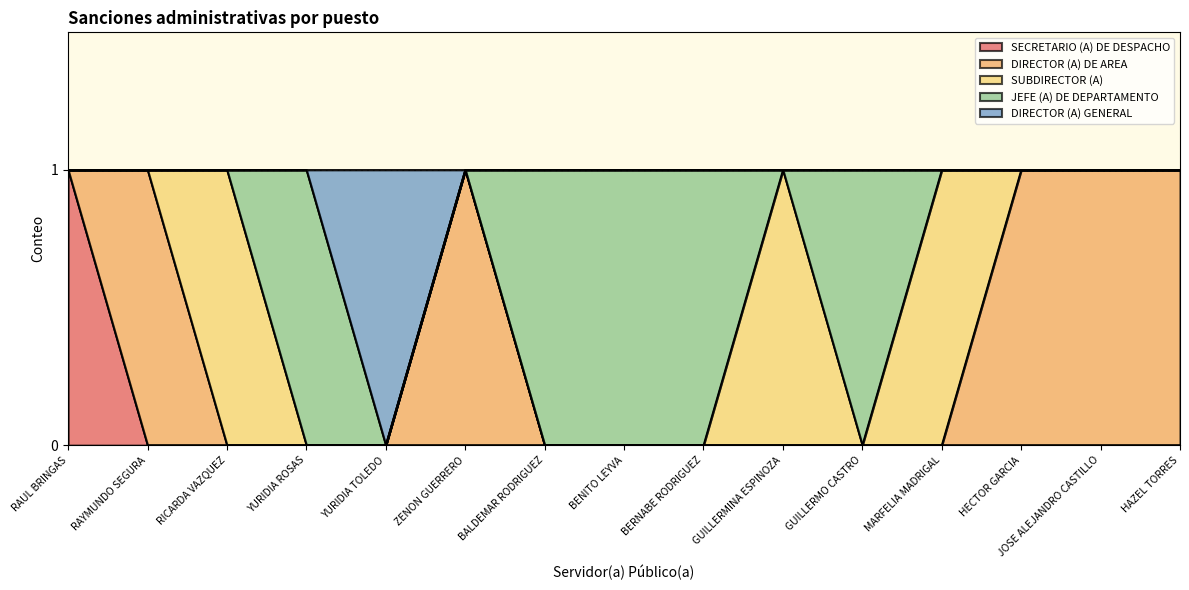

Which series ends up on top after the final intersection of SUBDIRECTOR (A) and DIRECTOR (A) DE AREA?

DIRECTOR (A) DE AREA